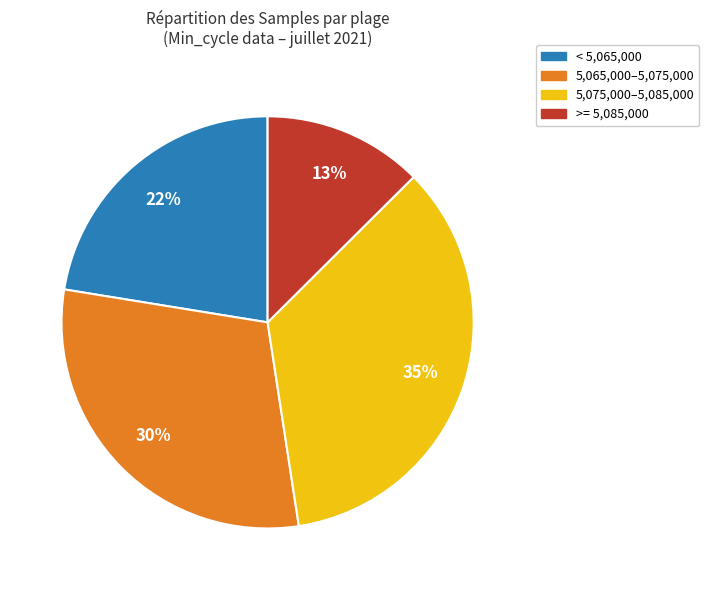

Does any single category account for the majority?

No